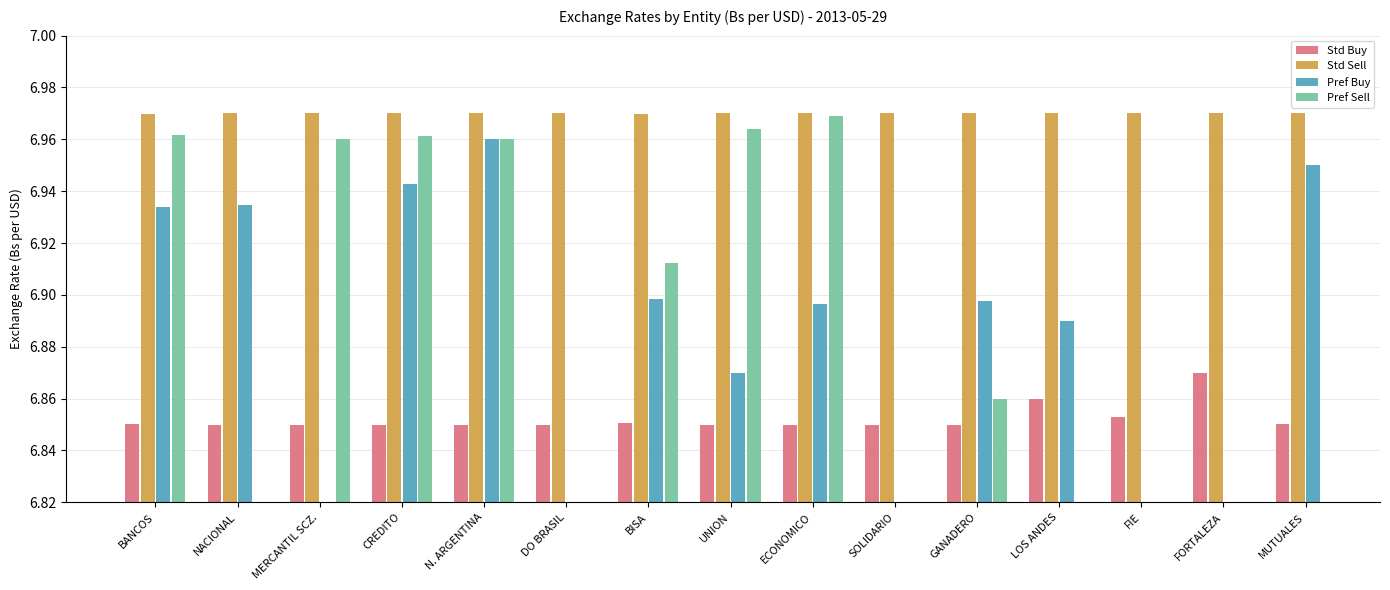

Are the bars horizontal?

No